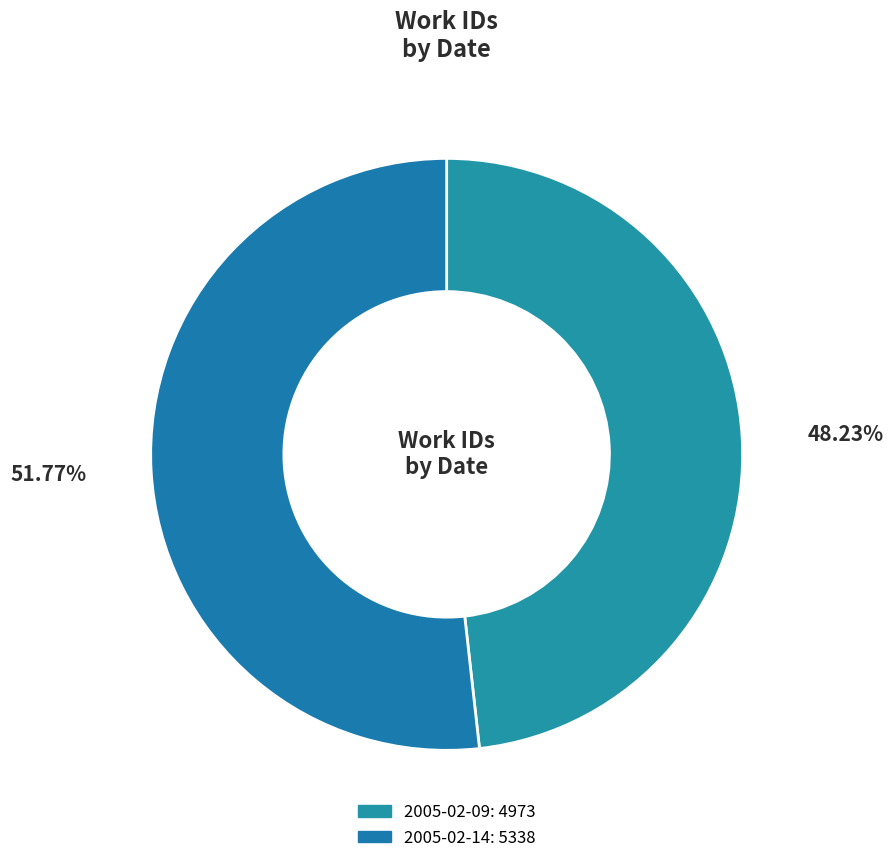

To the nearest percent, what is the difference between the 2005-02-14 and 2005-02-09 slice percentages?

4%